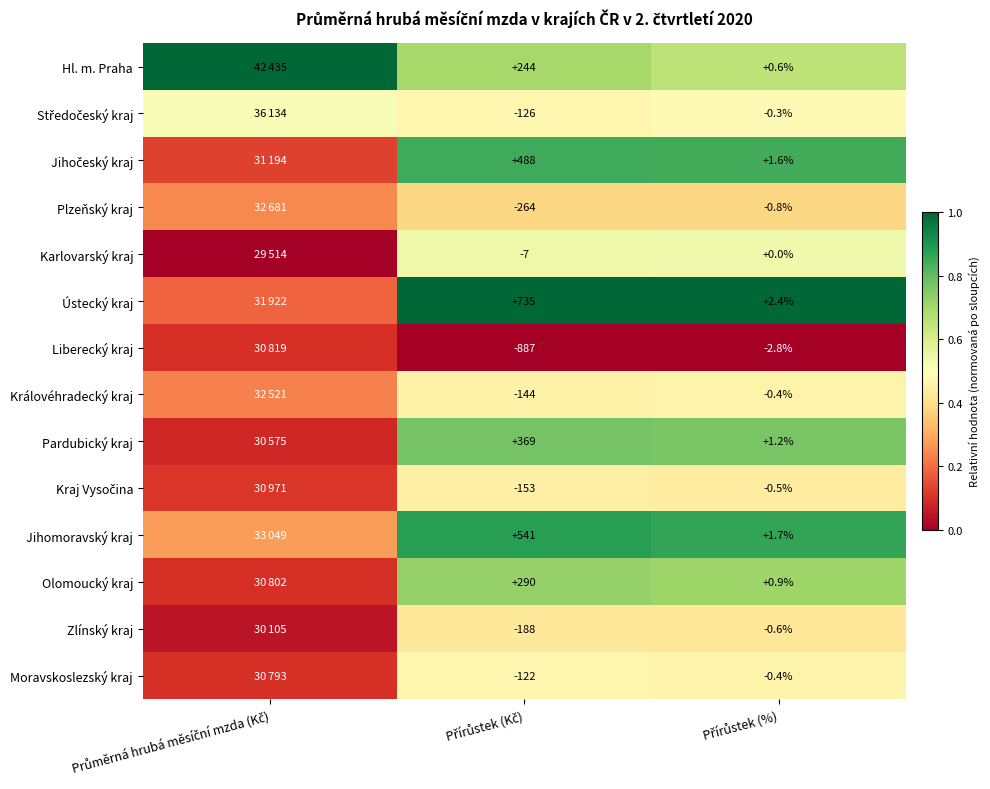

Rank the series by their maximum value, from highest to lowest.

Hl. m. Praha, Ústecký kraj, Jihomoravský kraj, Jihočeský kraj, Pardubický kraj, Olomoucký kraj, Karlovarský kraj, Středočeský kraj, Moravskoslezský kraj, Královéhradecký kraj, Kraj Vysočina, Zlínský kraj, Plzeňský kraj, Liberecký kraj